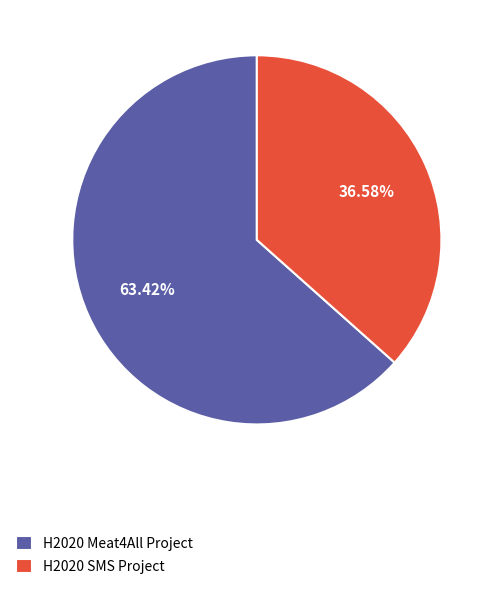

To the nearest percent, what percentage of the pie is H2020 SMS Project?

37%